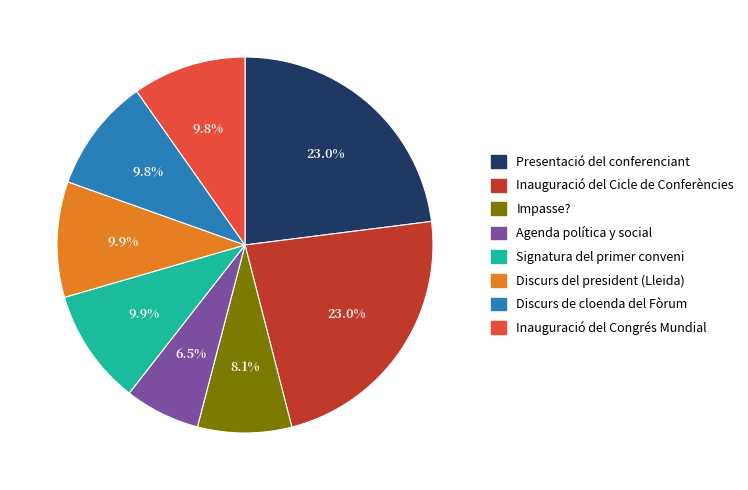

Is there a majority slice in this chart?

No